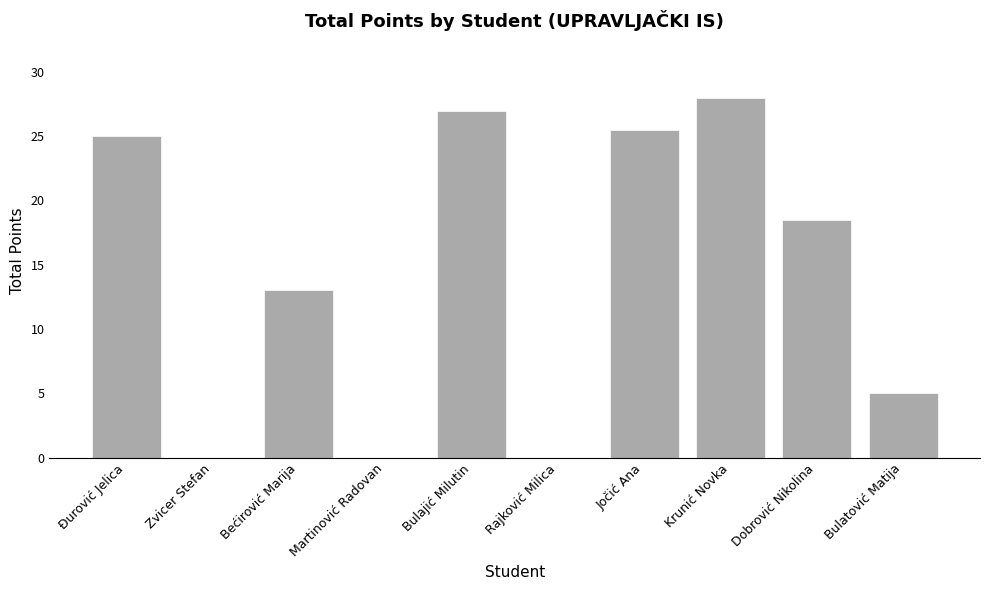

The chart shows a value of 0.0 at Martinović Radovan. True or false?

True